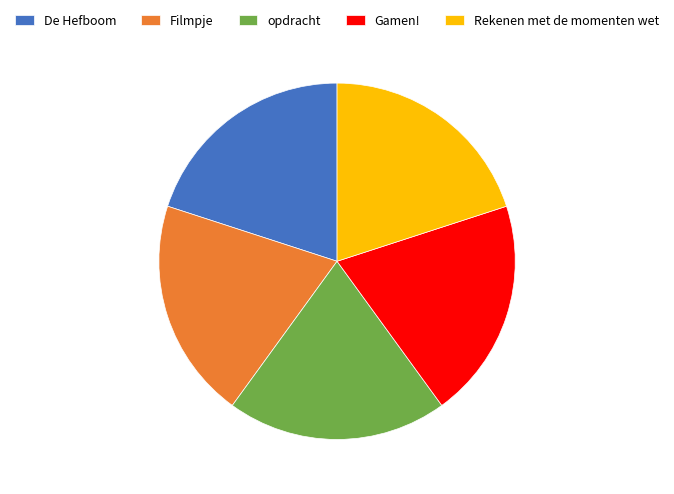

Does De Hefboom account for over 50% of the chart?

No